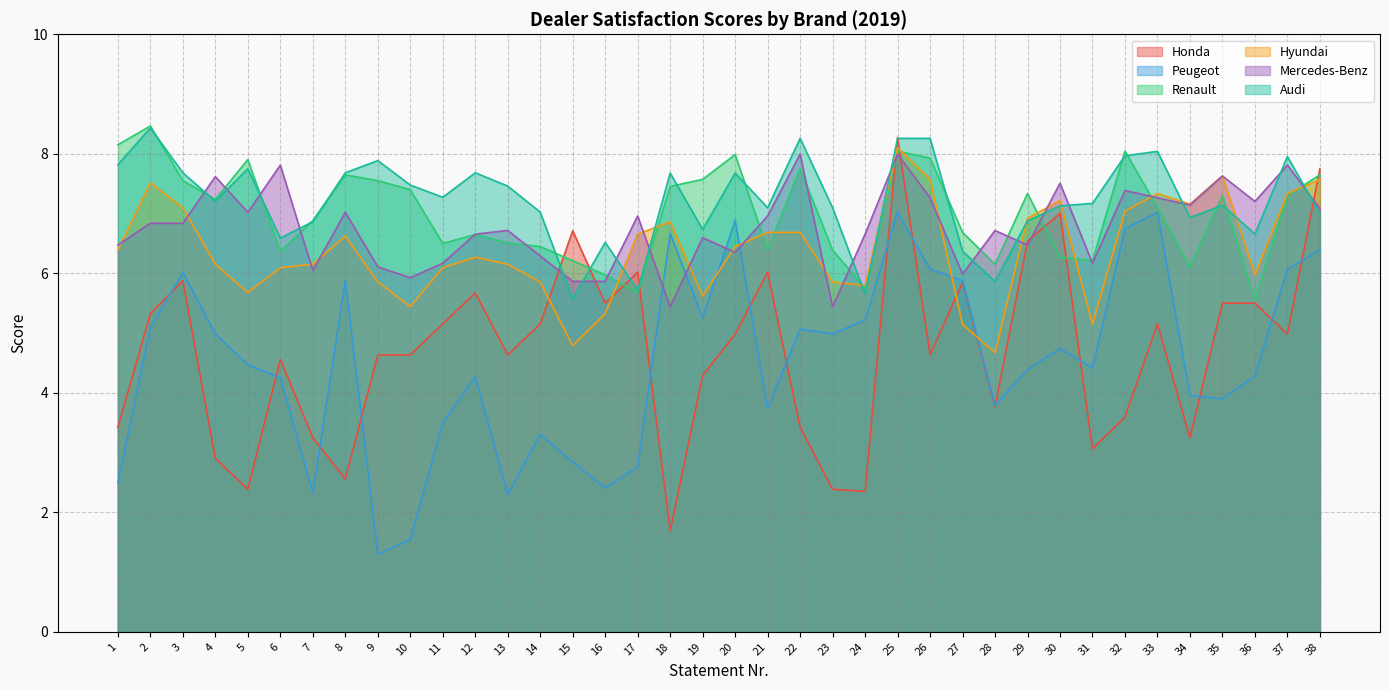

Between 15 and 7, which is larger?

15